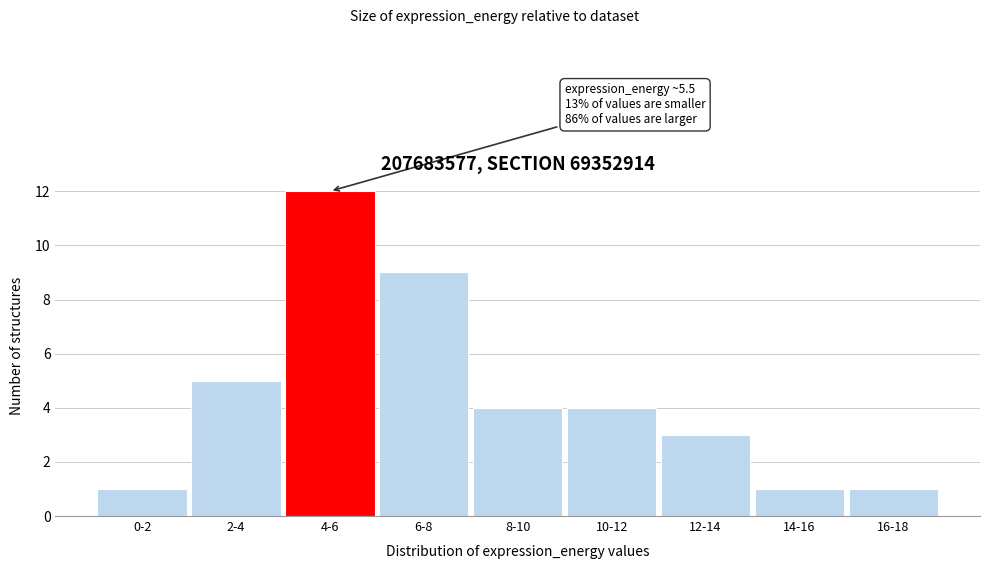

Reading left to right, list all the values displayed in this chart.

1	5	12	9	4	4	3	1	1